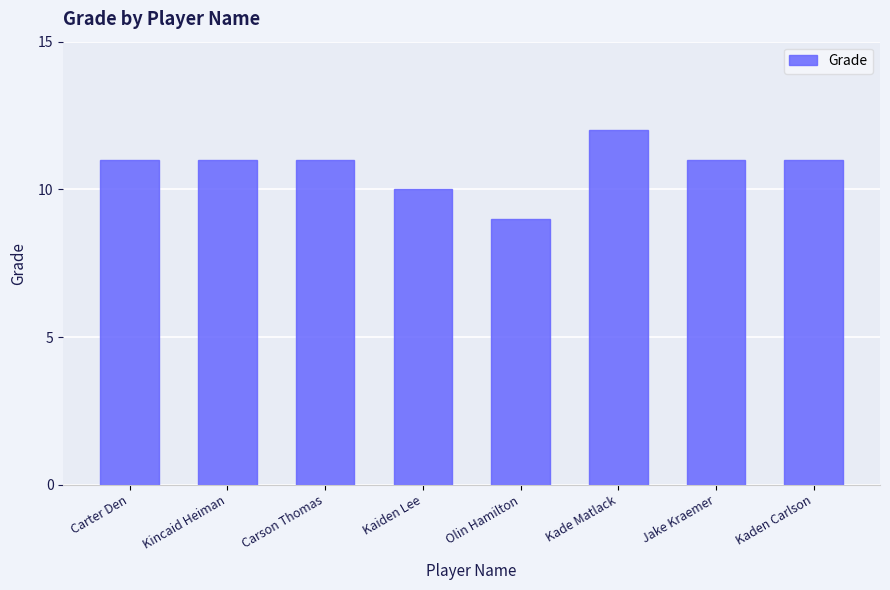

What position from the left is Kaden Carlson?

8